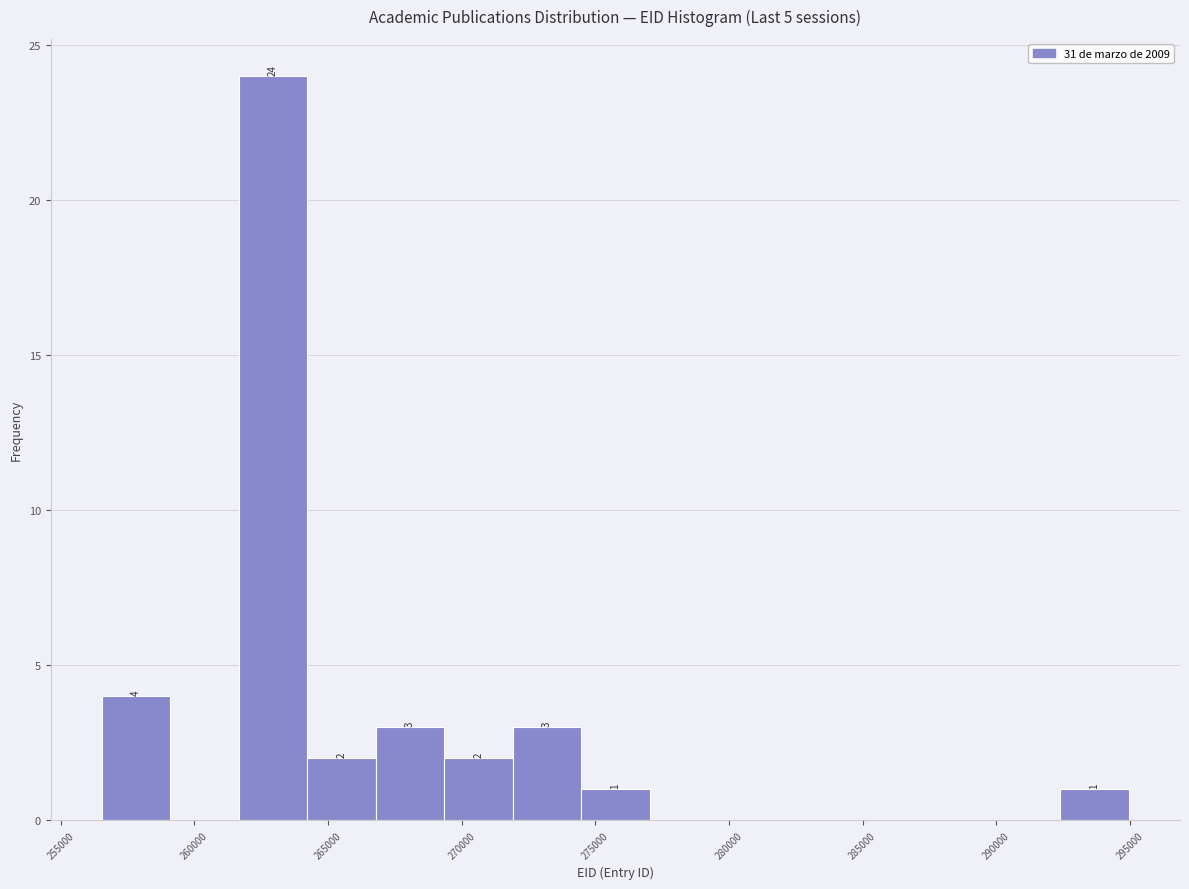

Over which range of the x-axis is the bar tallest?

261500 to 264000